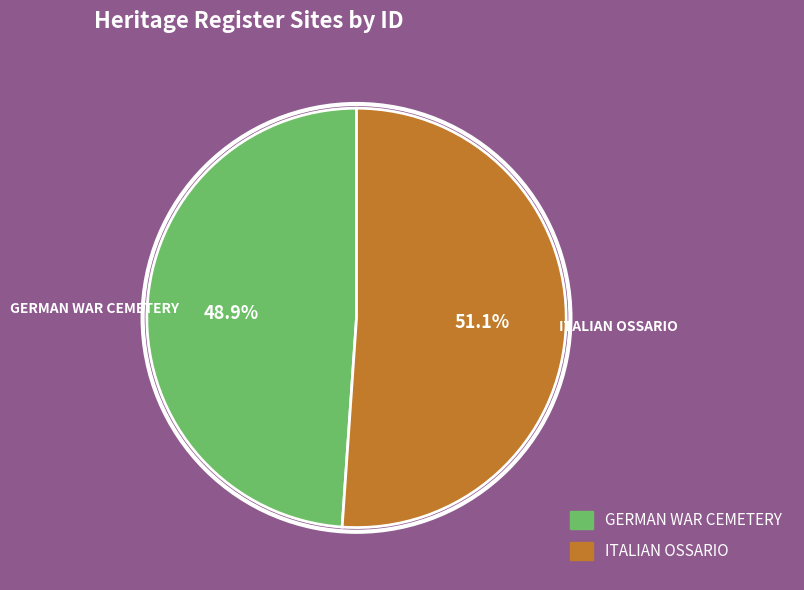

Which has a higher value, ITALIAN OSSARIO or GERMAN WAR CEMETERY?

ITALIAN OSSARIO